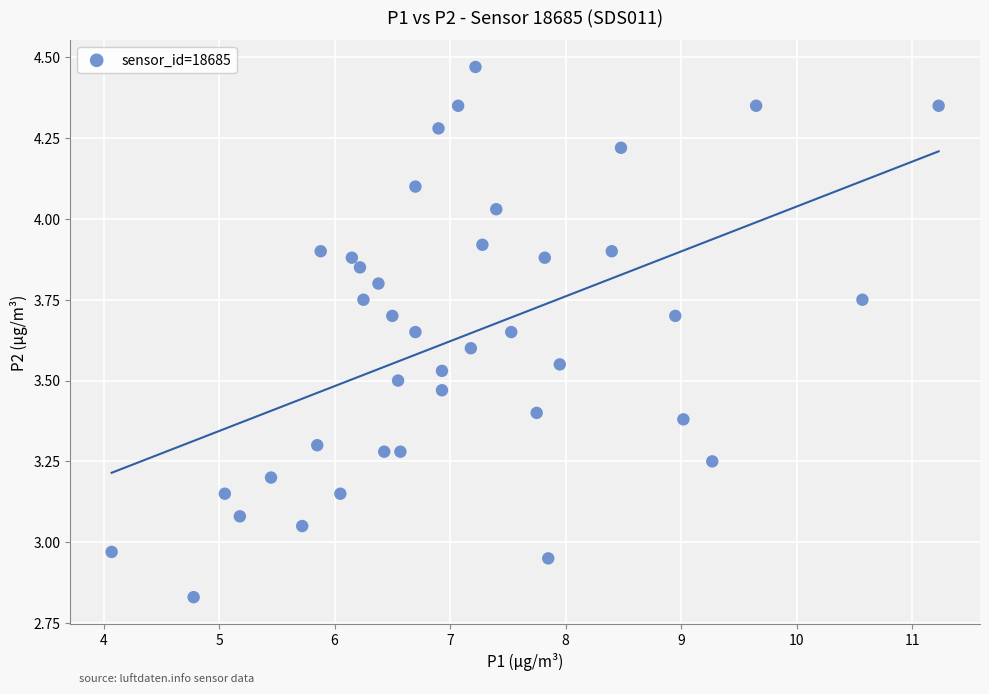

What is the range of X values (max minus min)?

7.2